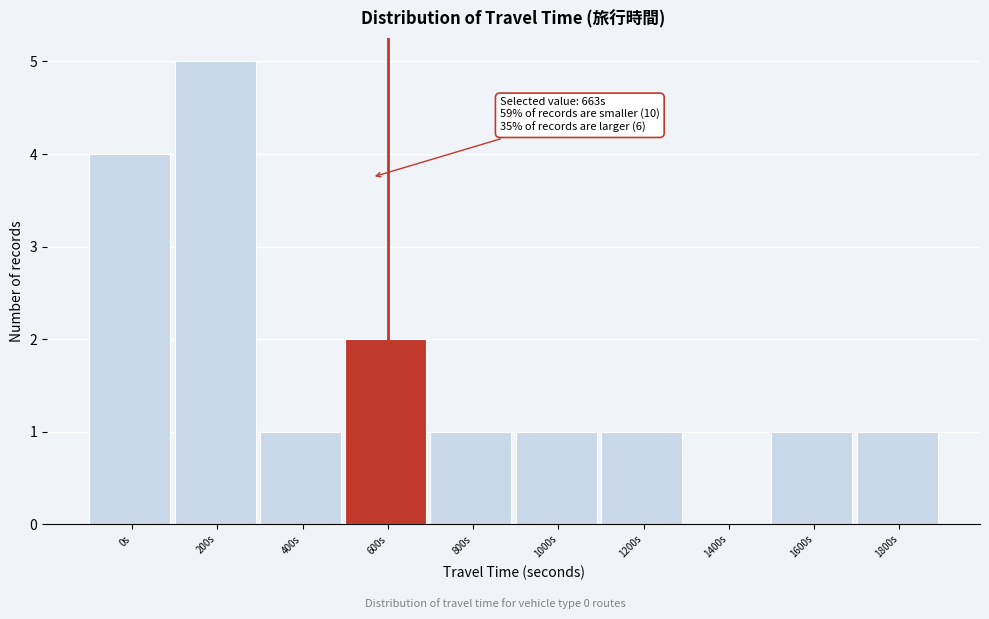

Reading left to right, extract all data points from this chart.

0s=4	200s=5	400s=1	600s=2	800s=1	1000s=1	1200s=1	1400s=0	1600s=1	1800s=1